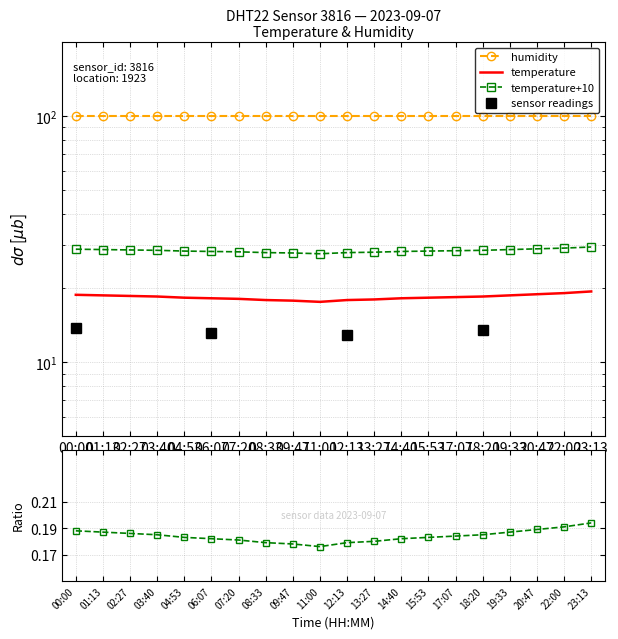

True or false: there are more than 0 points higher than both neighbors.

False